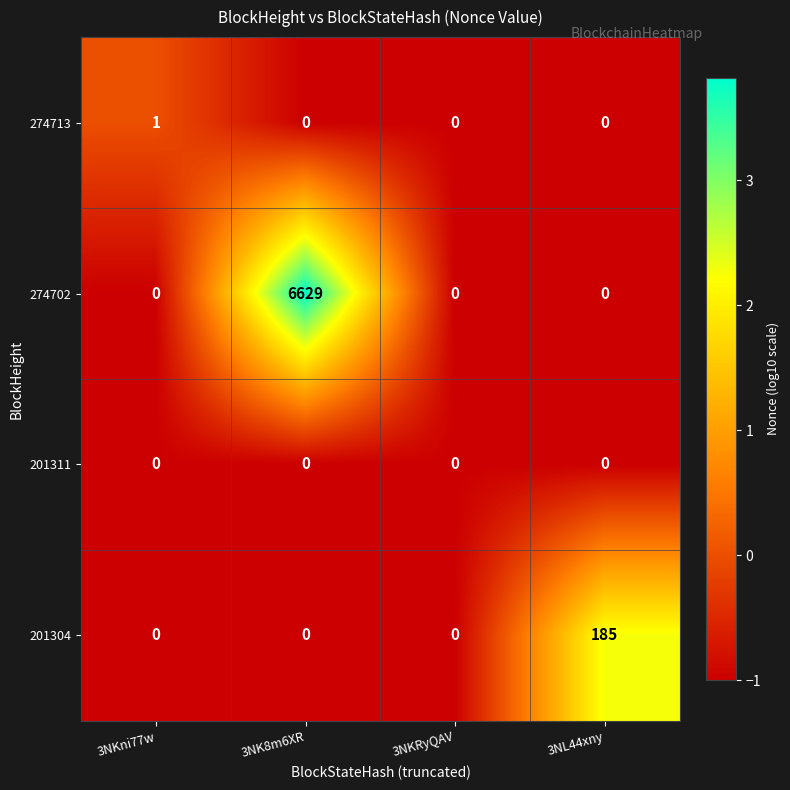

What is the total value across all series at 3NL44xny?

185